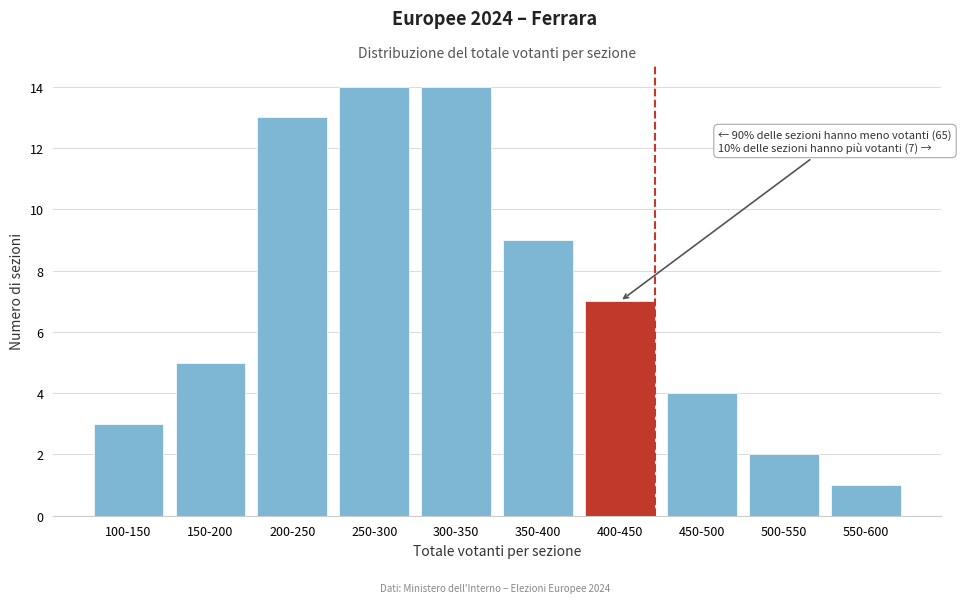

Reading left to right, transcribe all the data shown in this chart.

100-150=3	150-200=5	200-250=13	250-300=14	300-350=14	350-400=9	400-450=7	450-500=4	500-550=2	550-600=1